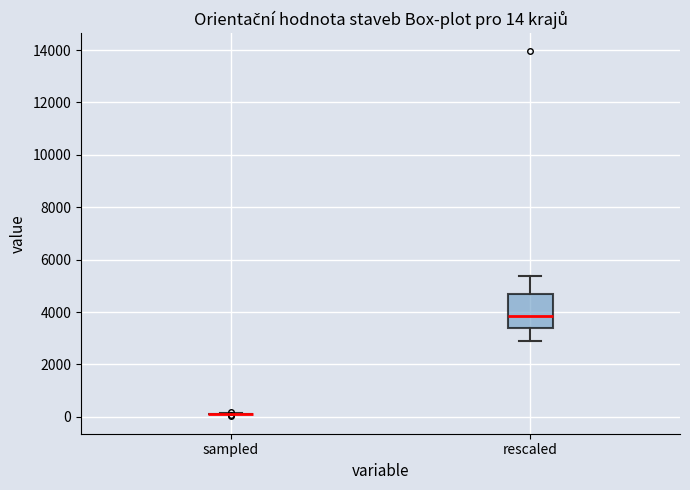

Which box is the tallest, from its lower edge to its upper edge?

rescaled